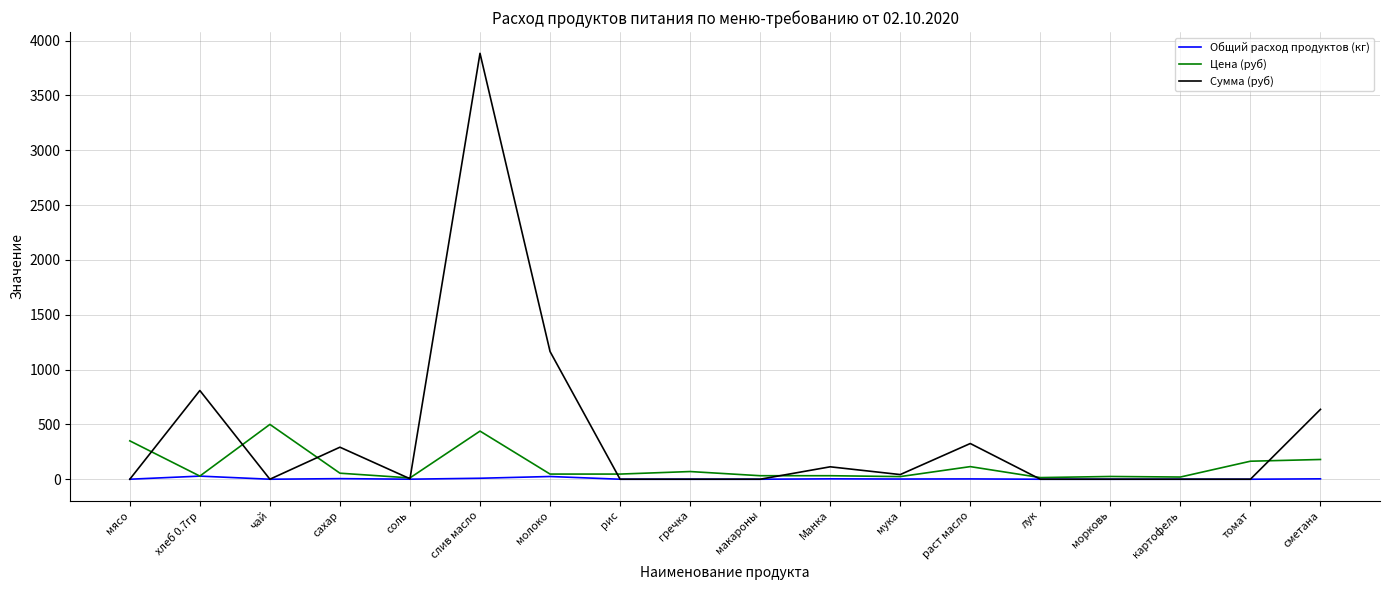

Rank the series at сметана from lowest to highest value.

Общий расход продуктов (кг), Цена (руб), Сумма (руб)